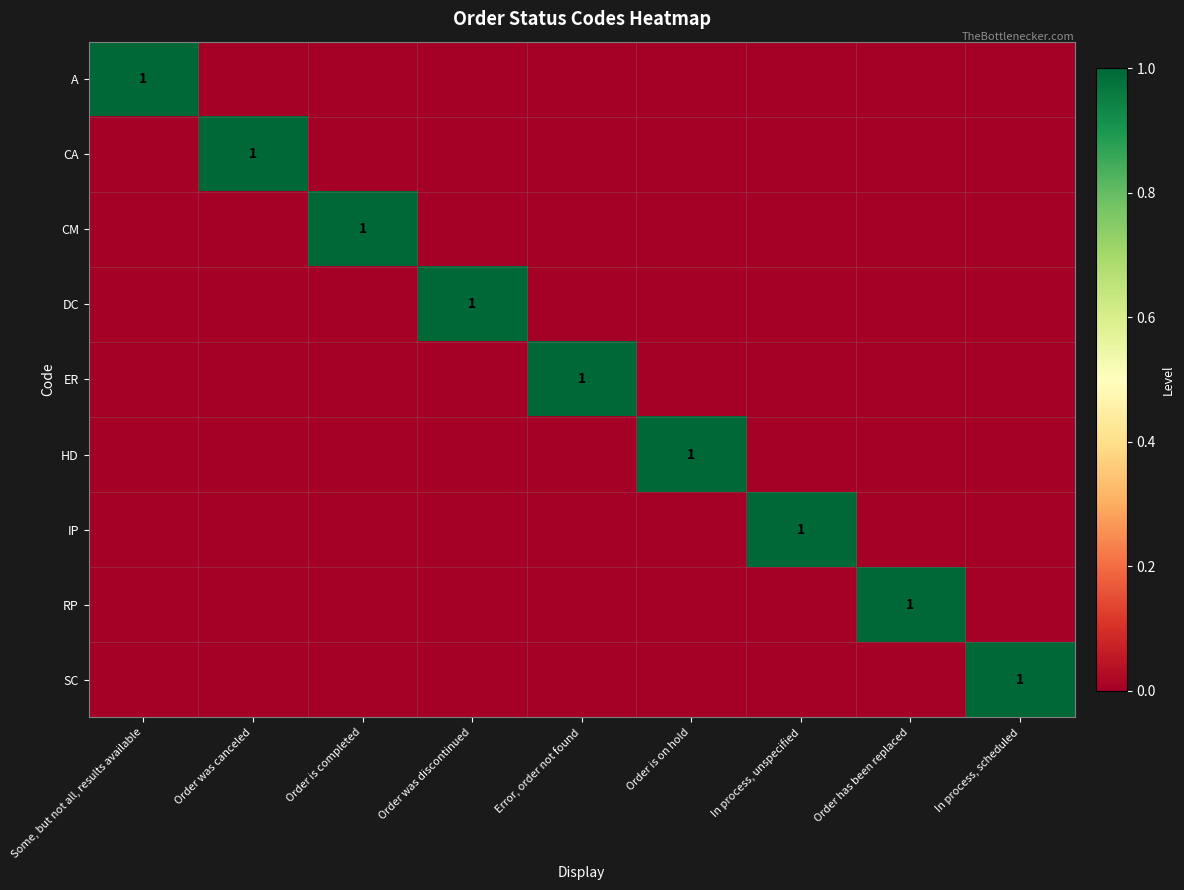

How many data points in A are above 0?

1